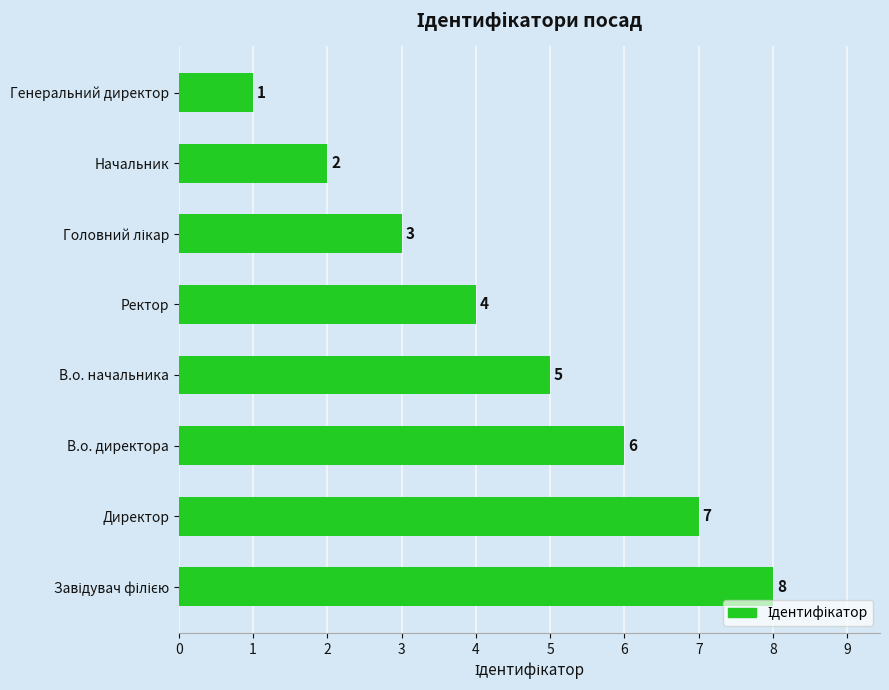

What is the difference between the maximum and minimum values?

7